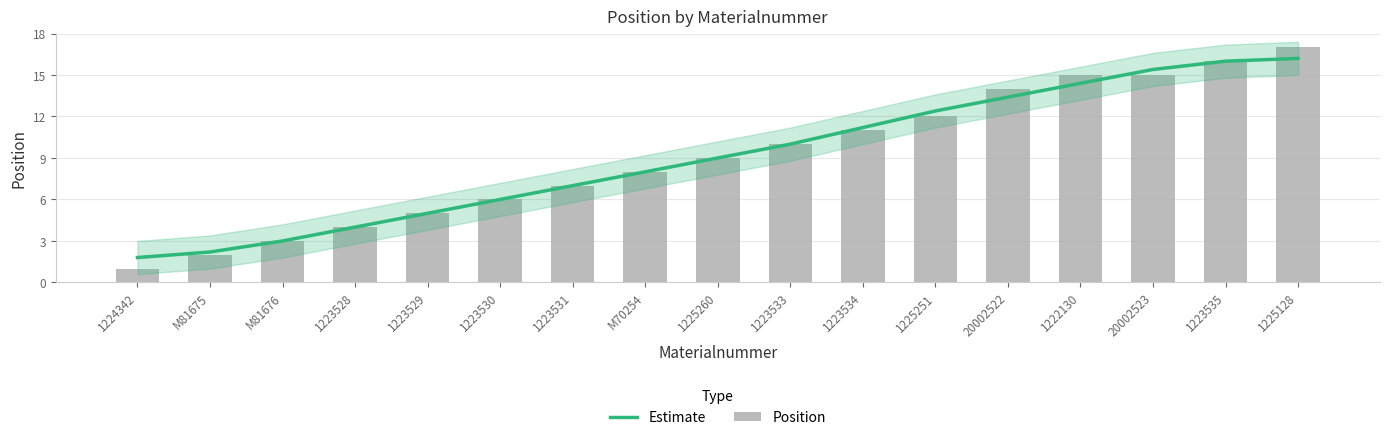

What position from the right is 20002523?

3